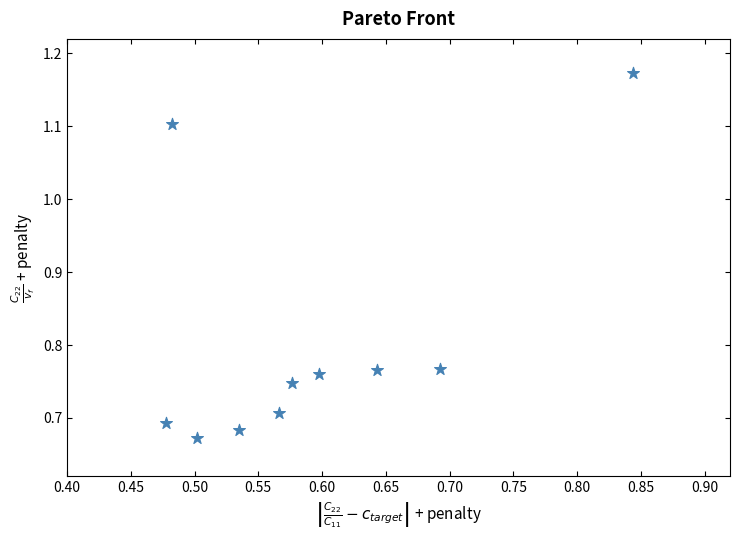

What is the average X value?

0.6